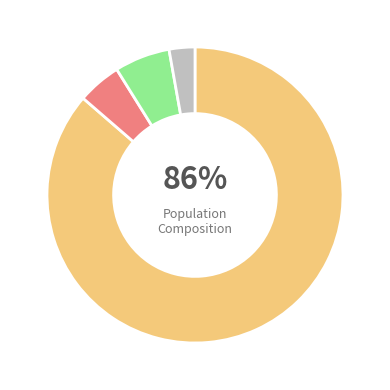

To the nearest percent, what is the average slice percentage?

25%